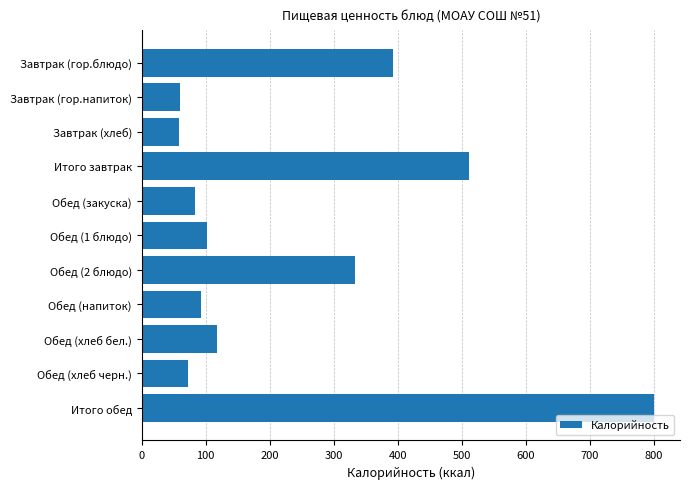

What is the change in value from Обед (2 блюдо) to Обед (хлеб черн.)?

-261.2